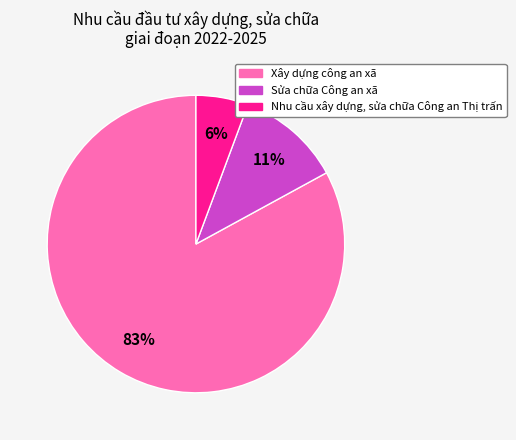

How many segments does this pie chart have?

3